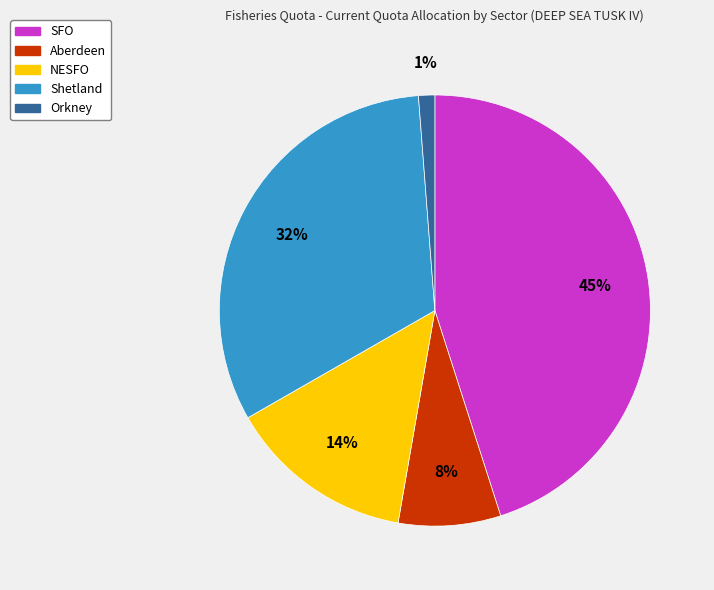

Count the number of slices in the pie.

5